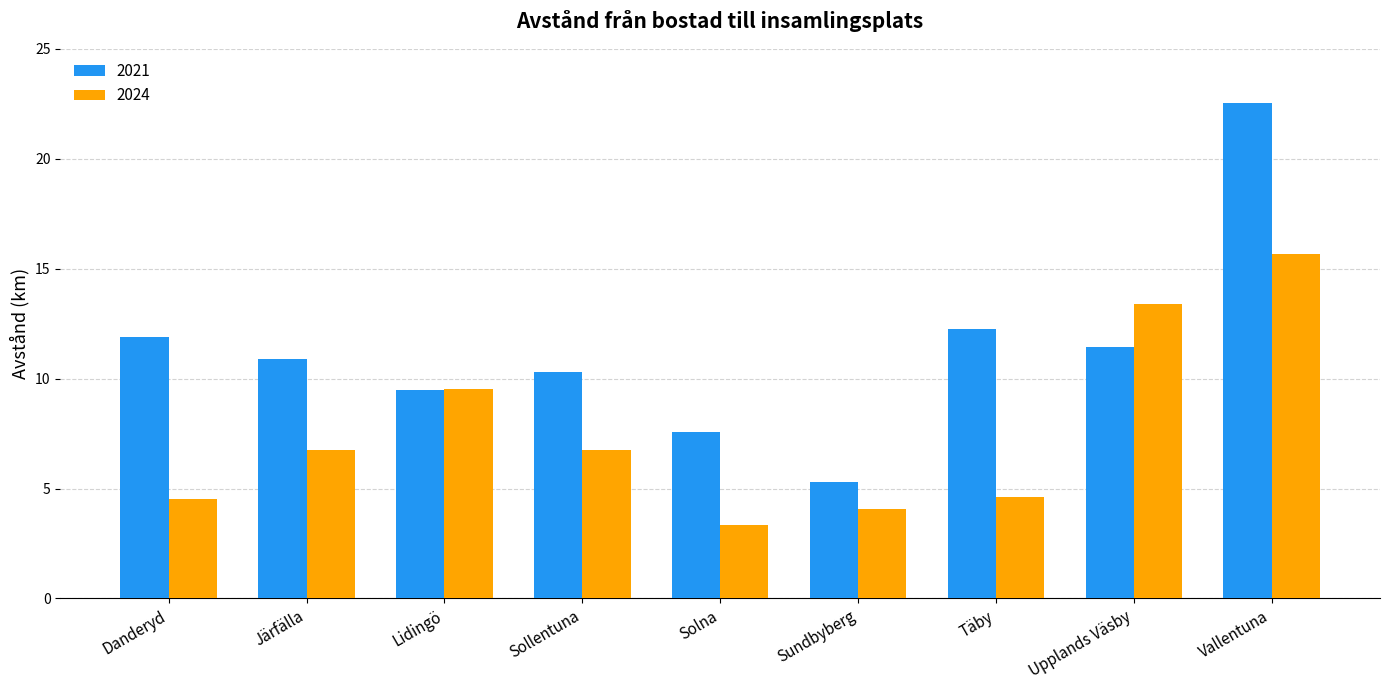

What is the difference between the maximum and second lowest values in the 2021 series?

15.0